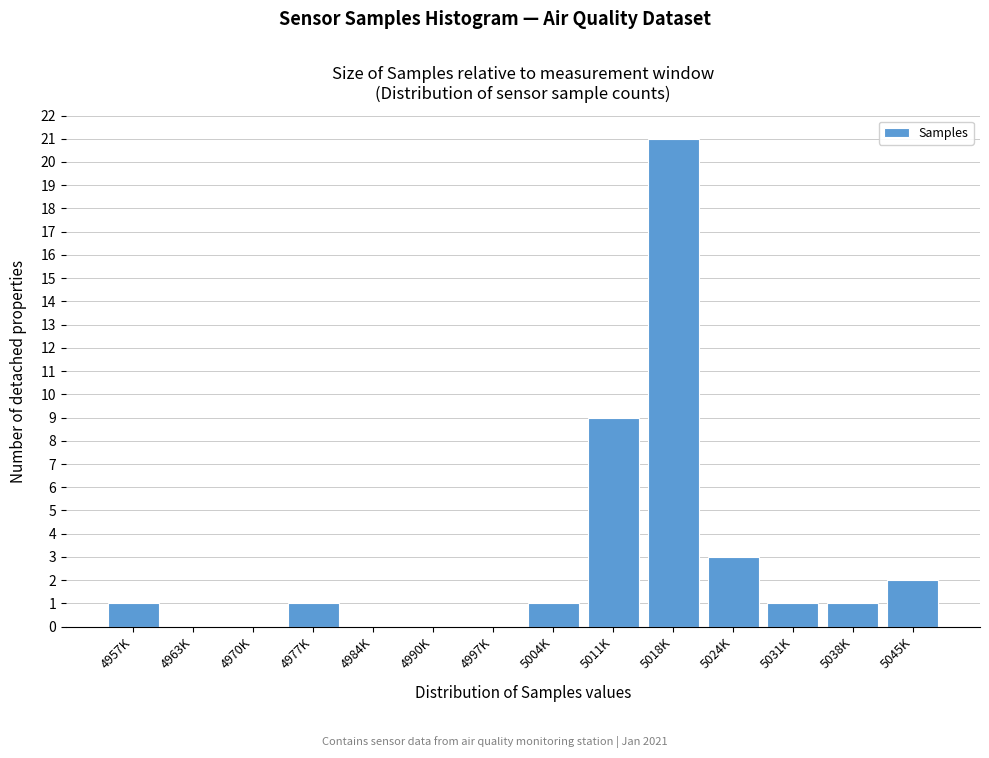

Reading right to left, what are all the values shown in this chart?

5045K=2	5038K=1	5031K=1	5024K=3	5018K=21	5011K=9	5004K=1	4997K=0	4990K=0	4984K=0	4977K=1	4970K=0	4963K=0	4957K=1